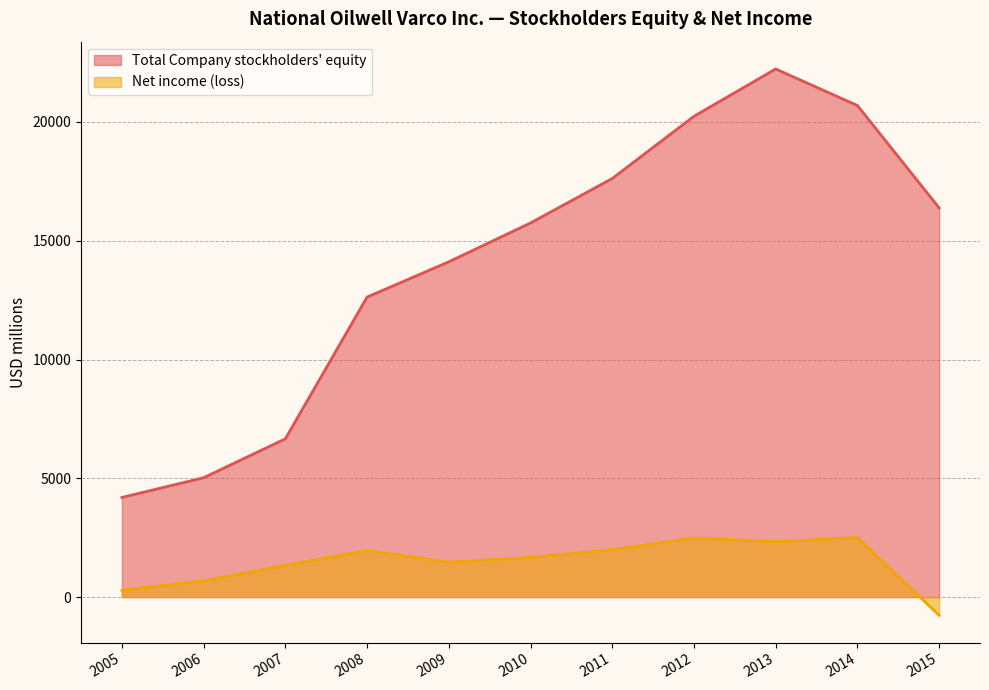

What is the approximate value of Total Company stockholders equity at 2005, to the nearest 100?

4200